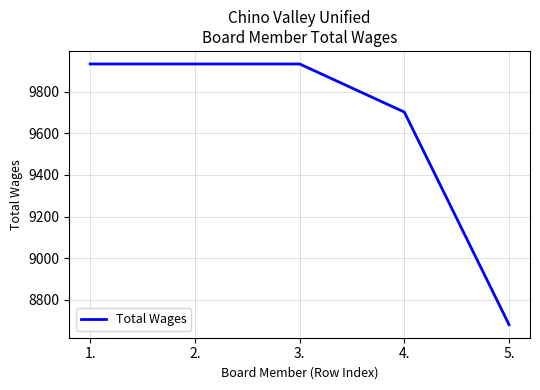

What is the average value?

9636